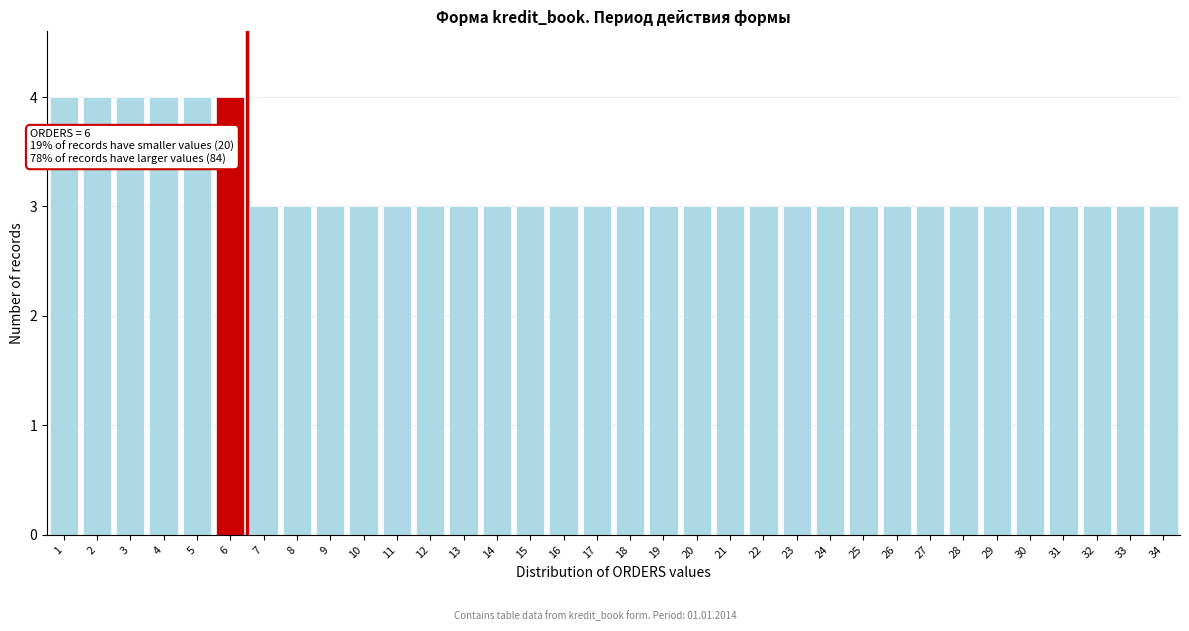

What value does the data have at 29?

3